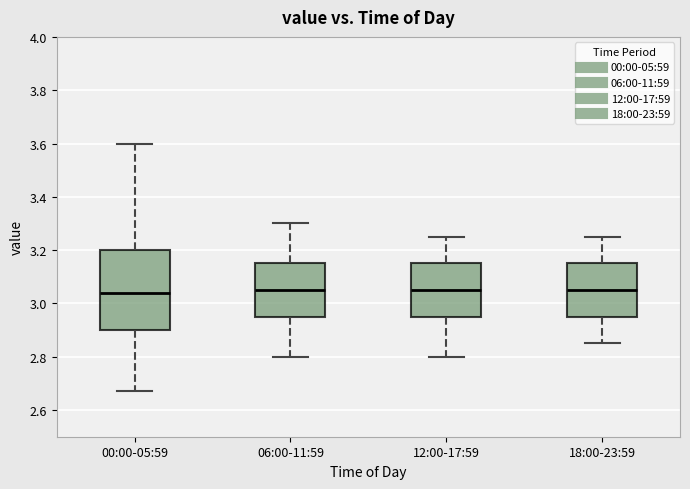

Reading left to right, read every box against the y-axis: the position of its median line, the range the box covers, and the ends of its whiskers. The values are not printed on the chart, so give them approximately, as read against the axis.

00:00-05:59: median 3.04, box 2.90 to 3.20, whiskers 2.68 to 3.60
06:00-11:59: median 3.06, box 2.96 to 3.16, whiskers 2.80 to 3.30
12:00-17:59: median 3.06, box 2.96 to 3.16, whiskers 2.80 to 3.26
18:00-23:59: median 3.06, box 2.96 to 3.16, whiskers 2.86 to 3.26